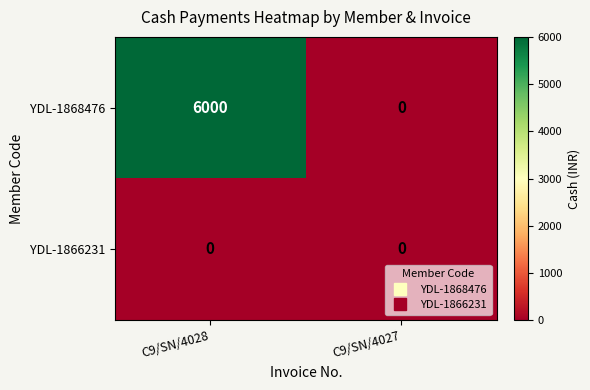

Which category has the lowest value in the YDL-1868476 series?

C9/SN/4027